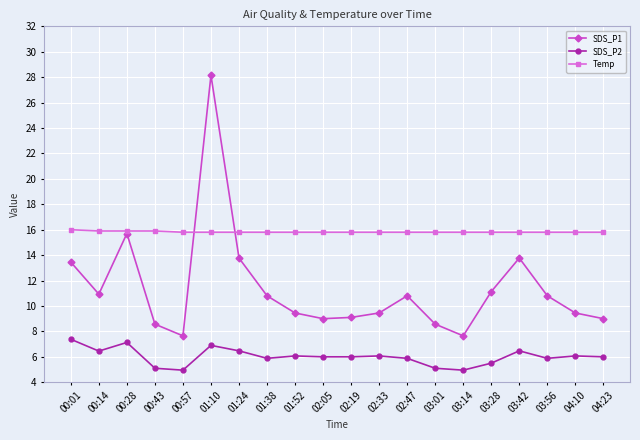

What is the lowest value of the SDS_P2 series?

5.0